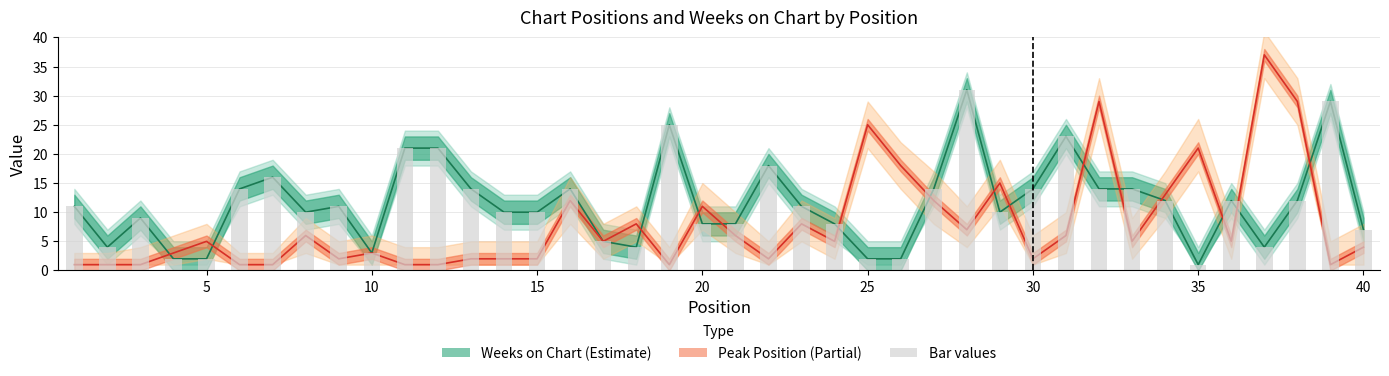

At 9, list the series in order from largest to smallest.

Weeks on Chart, Peak Position